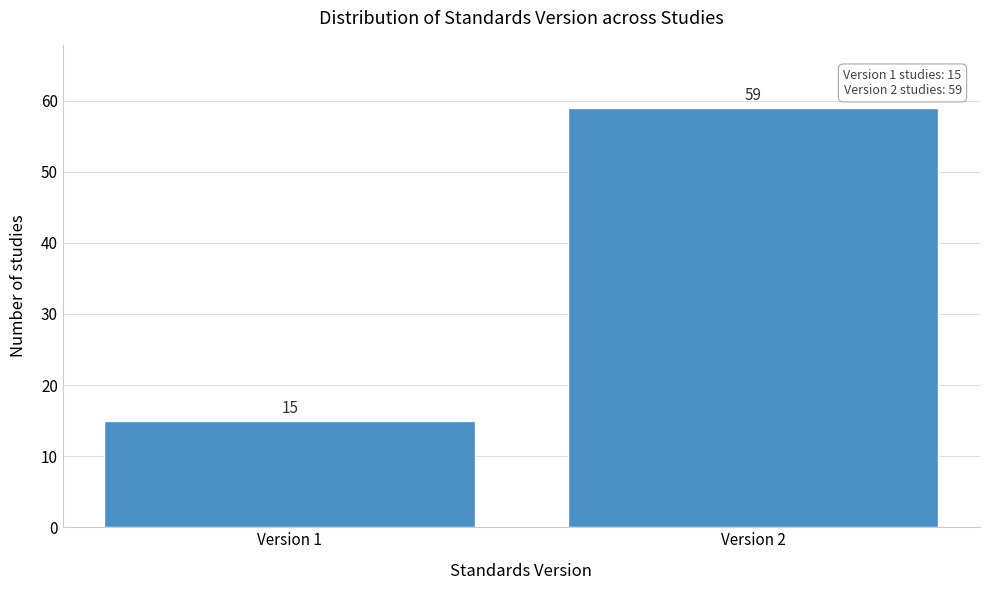

Reading left to right, transcribe all the data shown in this chart.

15	59